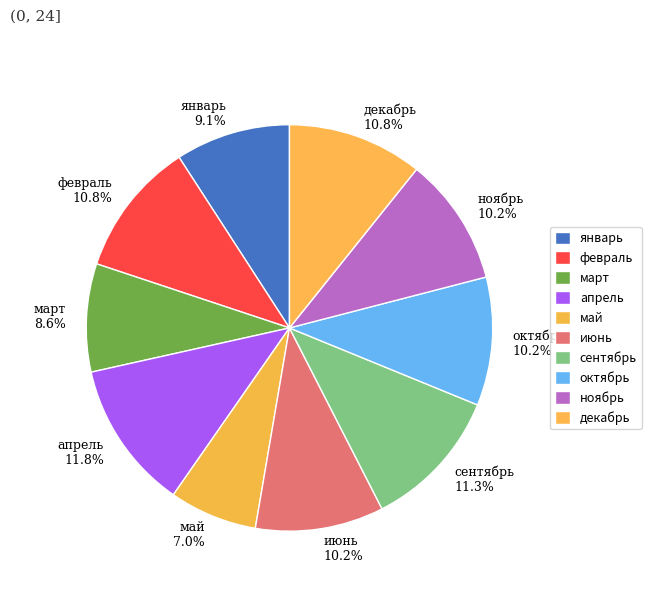

What percentage is the февраль slice, to the nearest percent?

11%